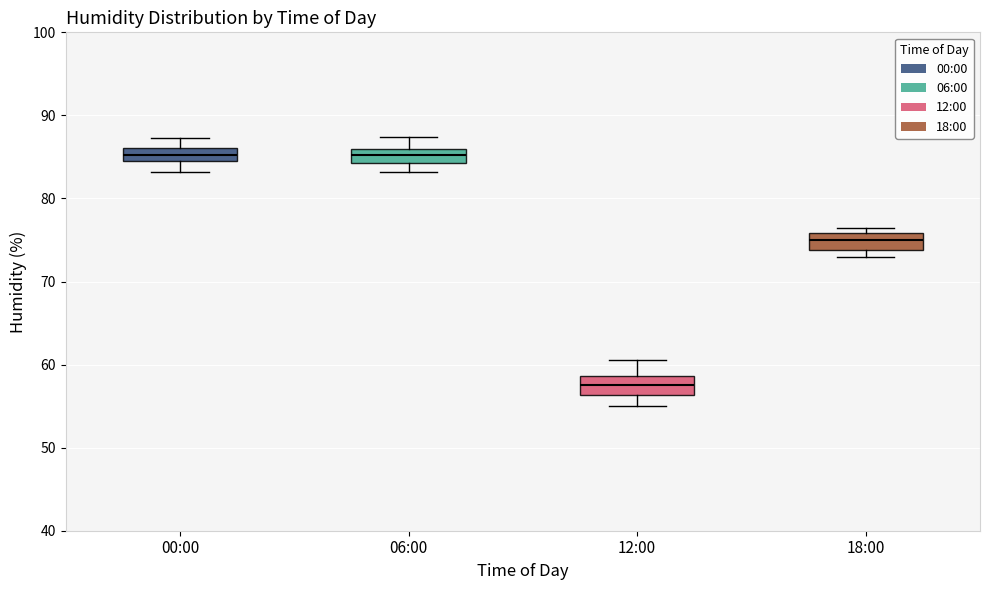

Reading left to right, transcribe this box plot: for each box, give where its median line is, the range the box spans, and where its two whiskers end, as read against the y-axis. The values are not printed on the chart, so give them approximately, as read against the axis.

00:00: median 85 (inside the box), box 85 to 86, whiskers 83 to 87
06:00: median 85, box 84 to 86, whiskers 83 to 87
12:00: median 58, box 56 to 59, whiskers 55 to 61
18:00: median 75, box 74 to 76, whiskers 73 to 77